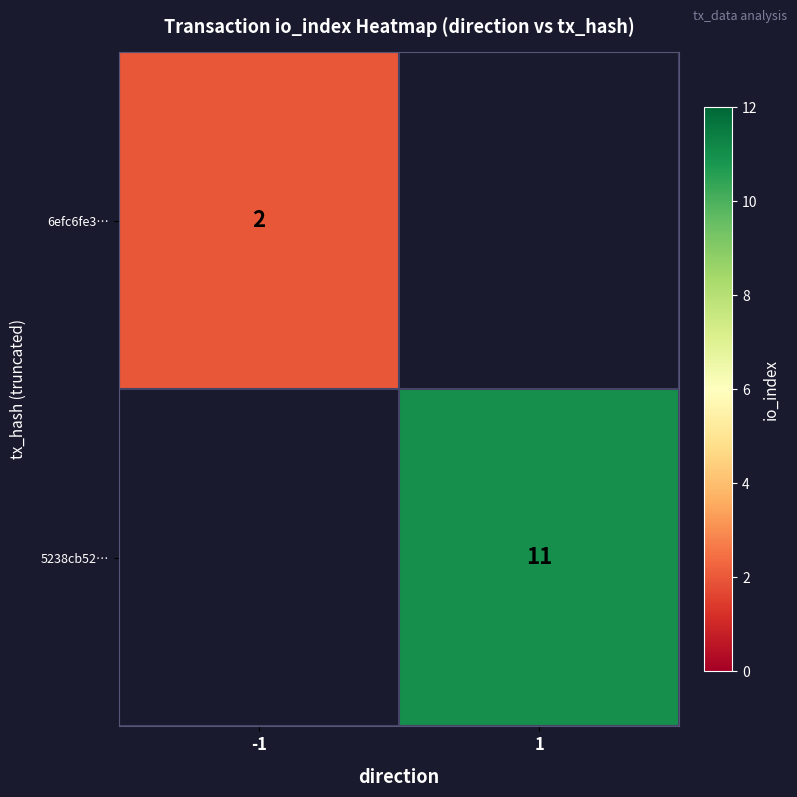

True or false: 5238cb52… has a value of 11 at 1.

True